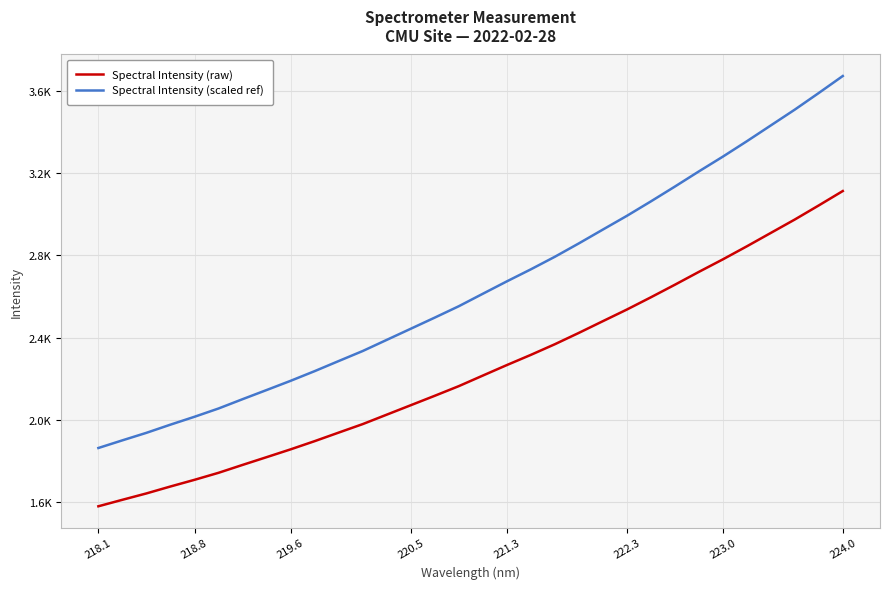

What are all the series names shown in the legend?

Spectral Intensity (raw), Spectral Intensity (scaled ref)